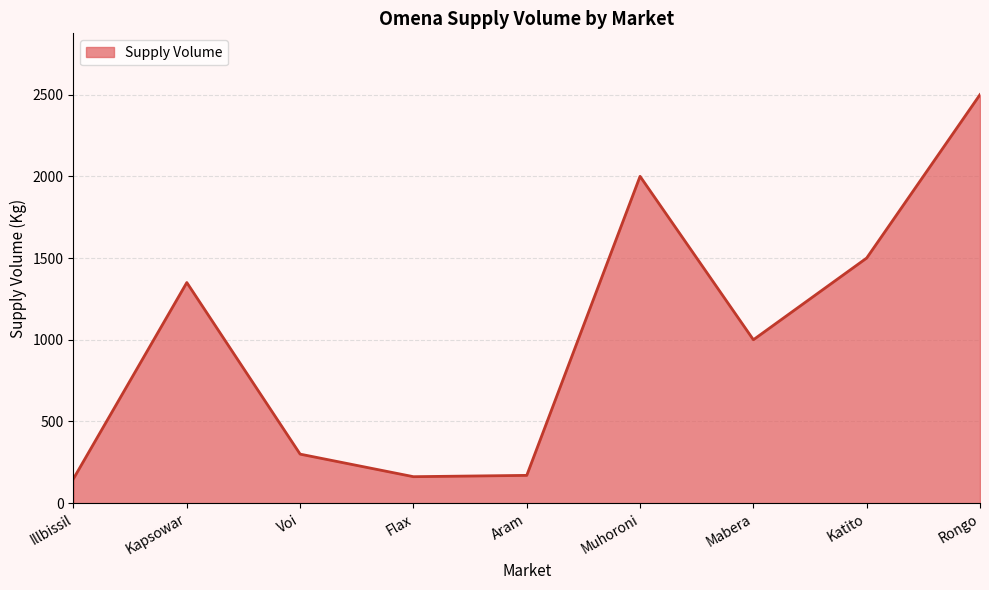

How many distinct data groups are displayed?

1